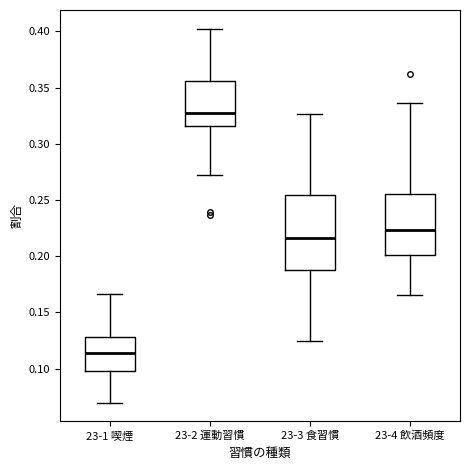

Reading left to right, read every box against the y-axis: the position of its median line, the range the box covers, and the ends of its whiskers. The values are not printed on the chart, so give them approximately, as read against the axis.

23-1 喫煙: median 0.115, box 0.100 to 0.130, whiskers 0.070 to 0.165
23-2 運動習慣: median 0.330, box 0.315 to 0.355, whiskers 0.275 to 0.400
23-3 食習慣: median 0.215, box 0.190 to 0.255, whiskers 0.125 to 0.325
23-4 飲酒頻度: median 0.225, box 0.200 to 0.255, whiskers 0.165 to 0.335